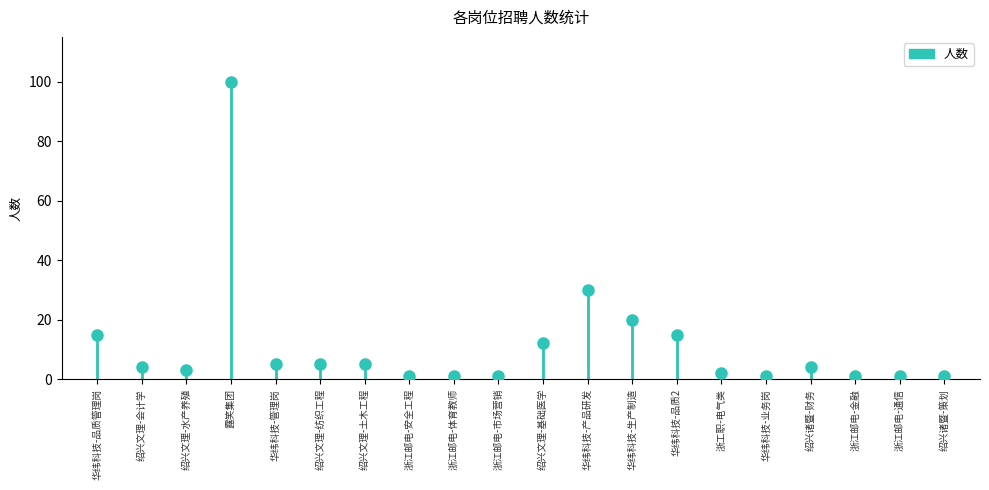

How many lines are shown in the chart?

1